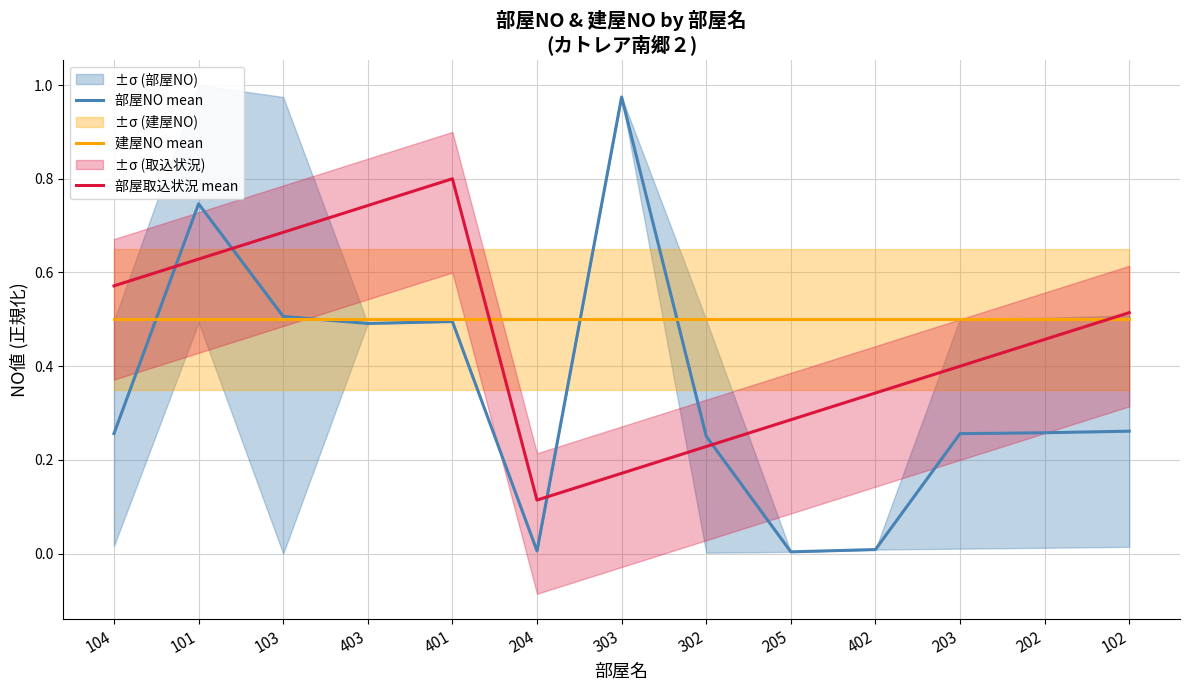

Reading left to right, list all the values displayed in this chart.

部屋NO mean: 104=0.3	101=0.7	103=0.5	403=0.5	401=0.5	204=0.0	303=1.0	302=0.3	205=0.0	402=0.0	203=0.3	202=0.3	102=0.3
建屋NO mean: 104=0.5	101=0.5	103=0.5	403=0.5	401=0.5	204=0.5	303=0.5	302=0.5	205=0.5	402=0.5	203=0.5	202=0.5	102=0.5
部屋取込状況 mean: 104=0.6	101=0.6	103=0.7	403=0.7	401=0.8	204=0.1	303=0.2	302=0.2	205=0.3	402=0.3	203=0.4	202=0.5	102=0.5